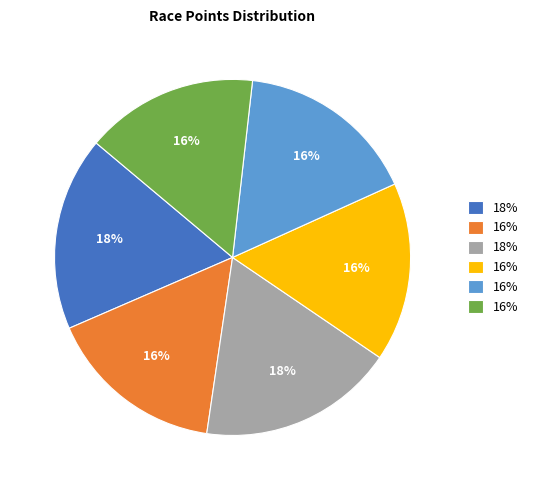

Is there any slice that represents more than half of the pie?

No